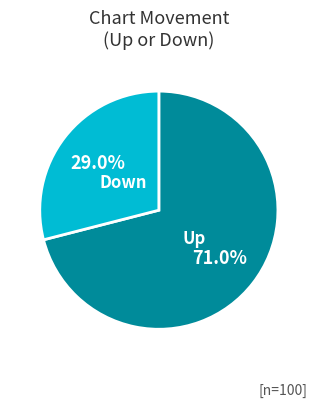

What is the ratio of the value at Up to the value at Down?

2.4